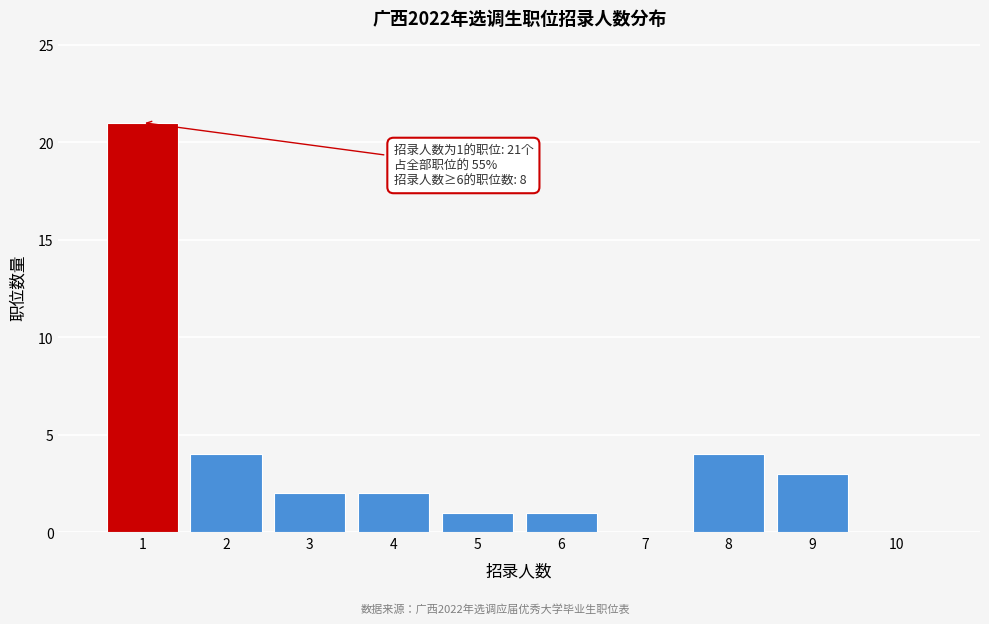

Which range on the x-axis has the tallest bar?

0.5 to 1.5